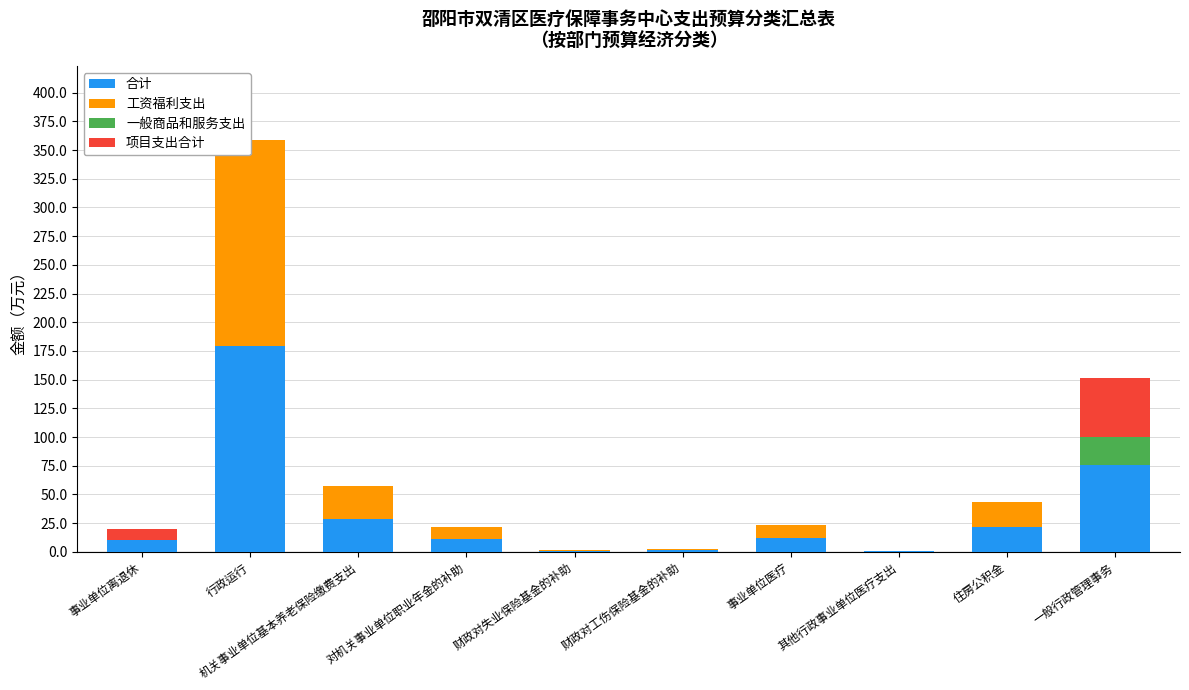

Rank the categories by 合计 value from lowest to highest.

其他行政事业单位医疗支出, 财政对失业保险基金的补助, 财政对工伤保险基金的补助, 事业单位离退休, 对机关事业单位职业年金的补助, 事业单位医疗, 住房公积金, 机关事业单位基本养老保险缴费支出, 一般行政管理事务, 行政运行